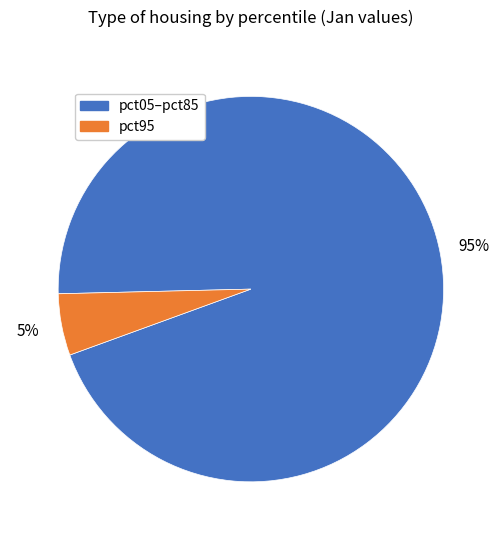

Is there a majority slice in this chart?

Yes